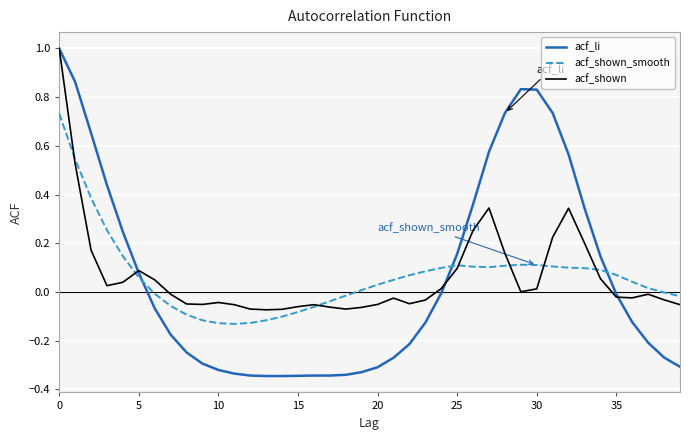

What is the maximum value shown in the chart?

1.0